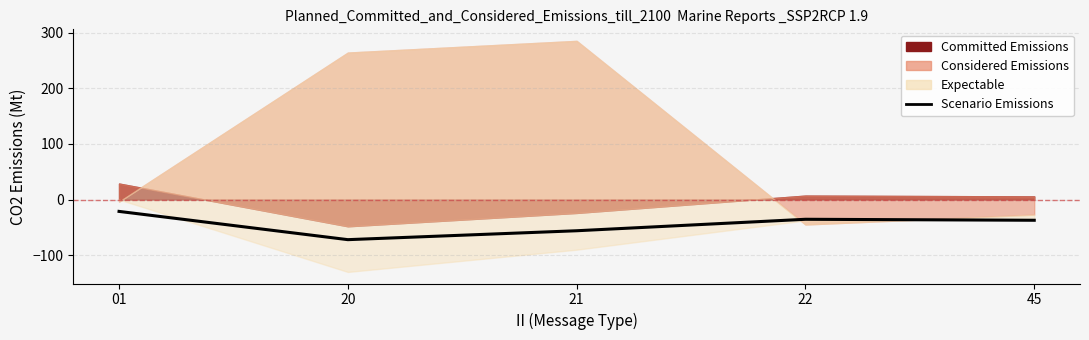

Where is the first local minimum?

20